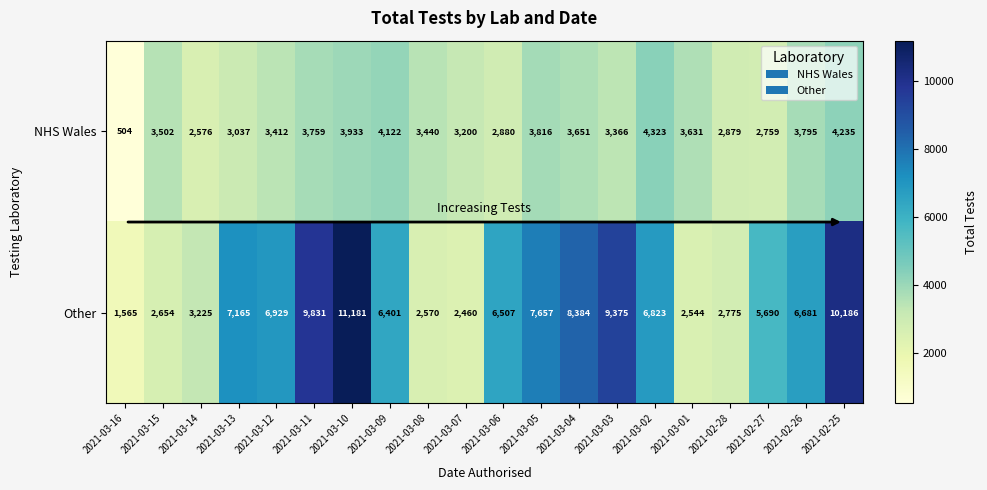

The Other series shows 11064 at 2021-03-02. True or false?

False